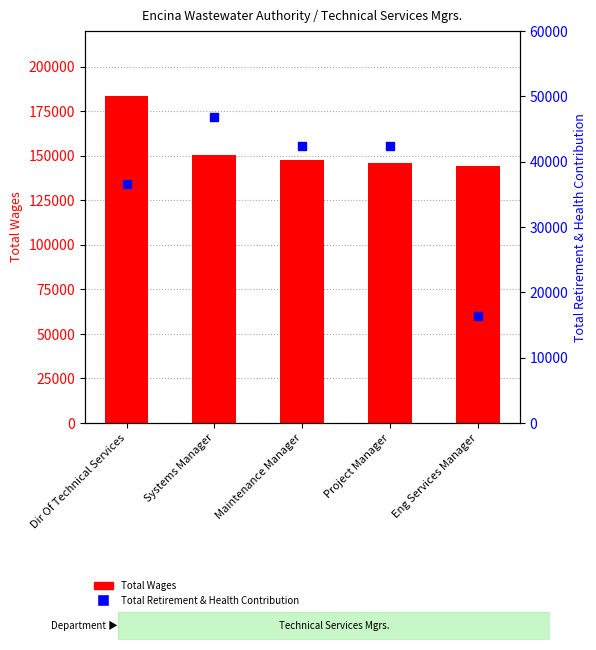

Which series contains the highest Y value?

Total Wages